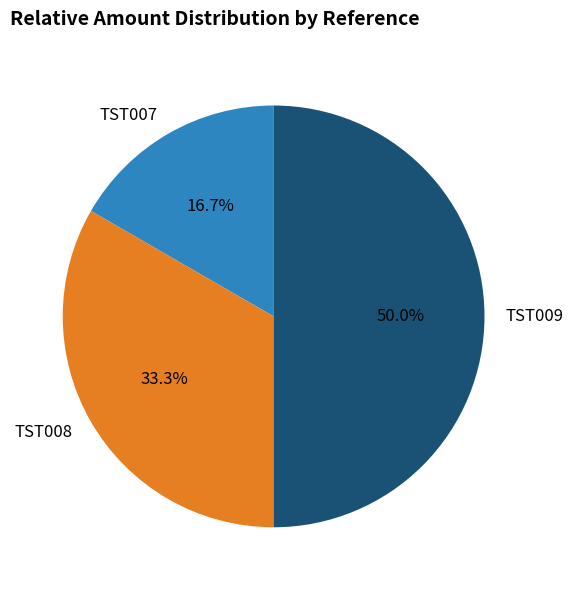

To the nearest percent, what is the difference between the TST009 and TST007 slice percentages?

33%